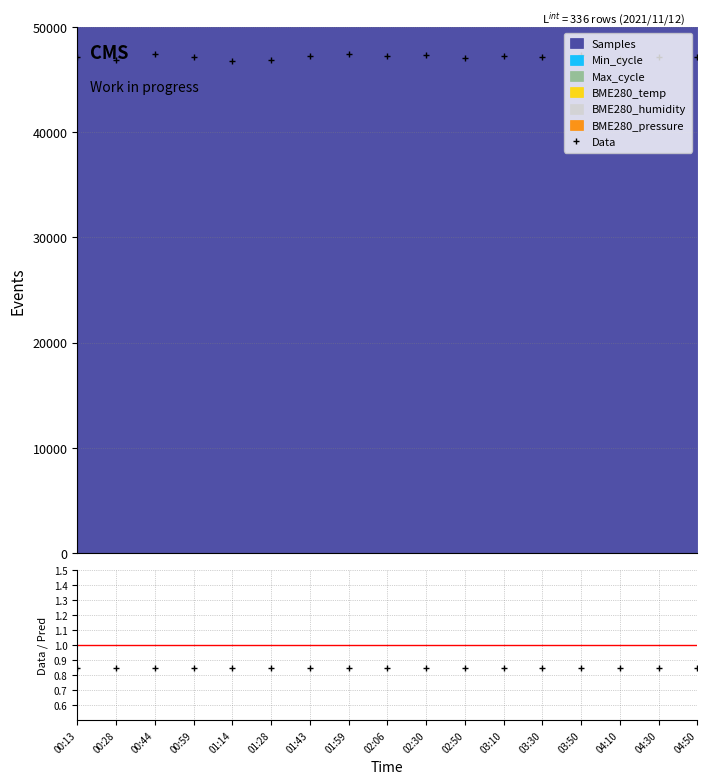

Is it true that Data equals 46829.6 at 01:28?

True